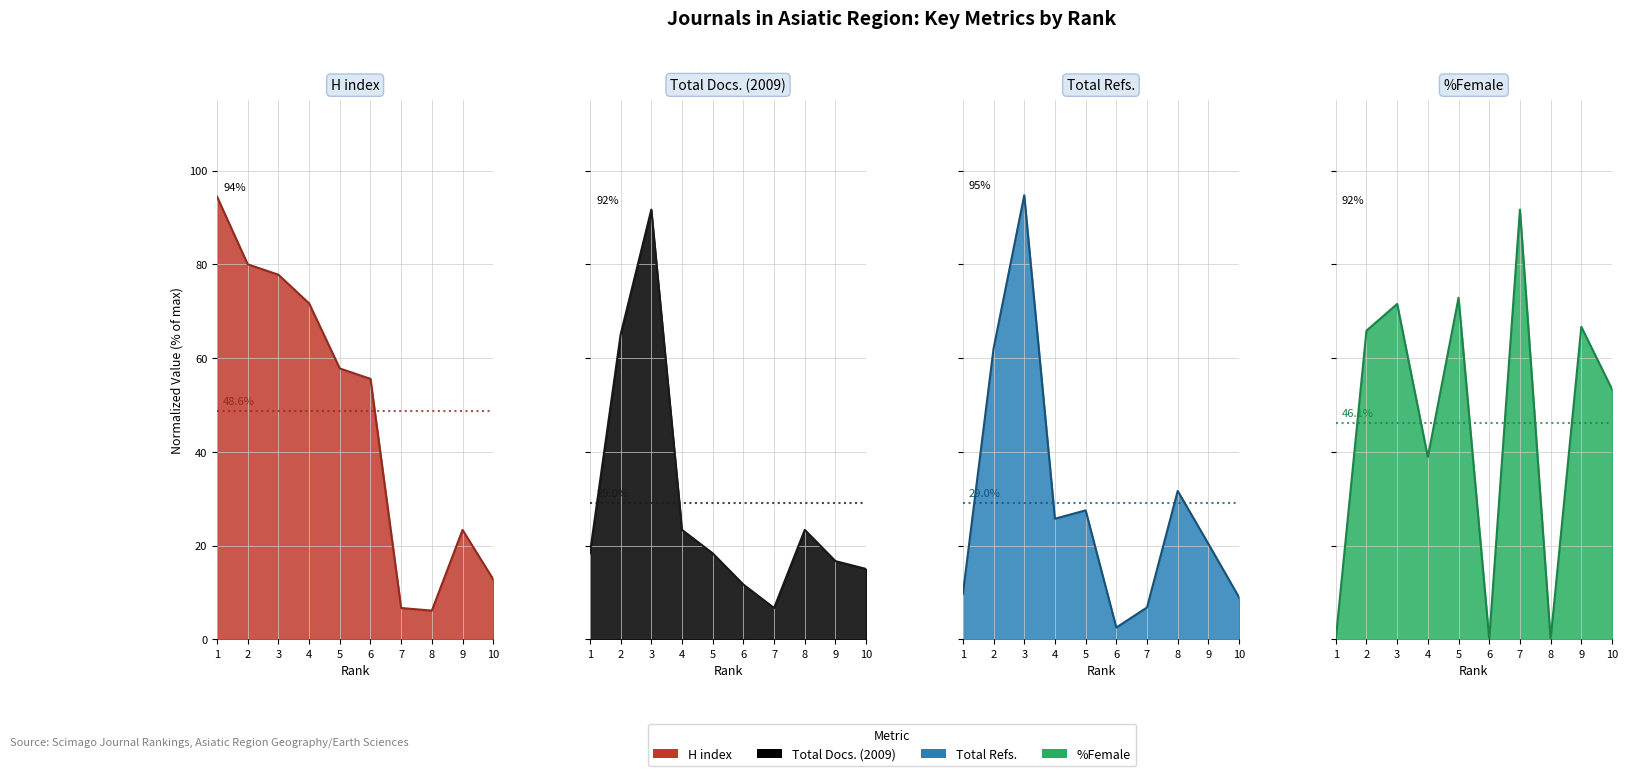

Between 6 and 9, which is larger?

6